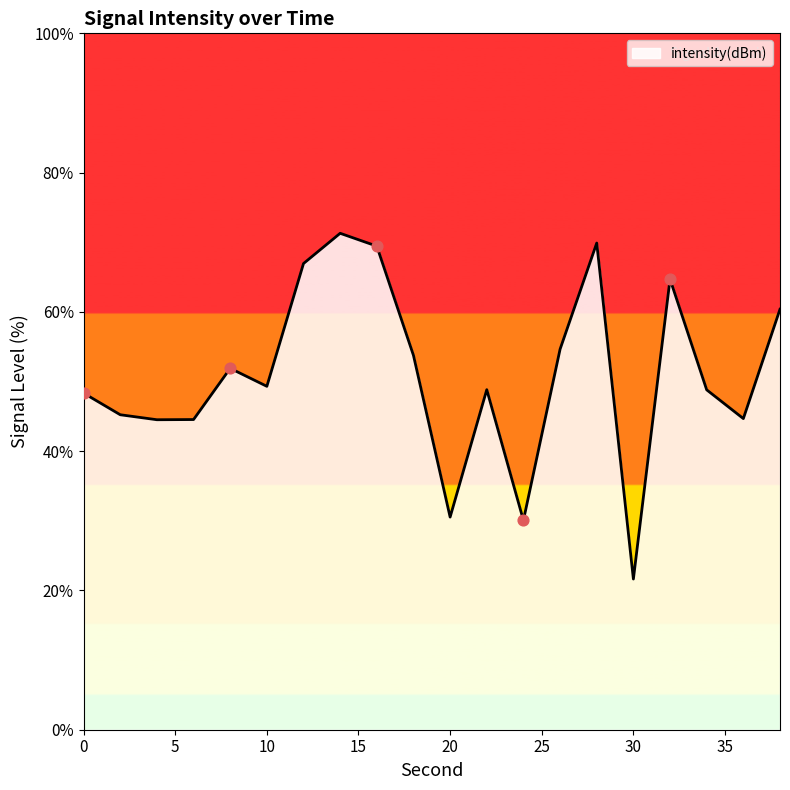

What is the maximum value shown in the chart?

71.3